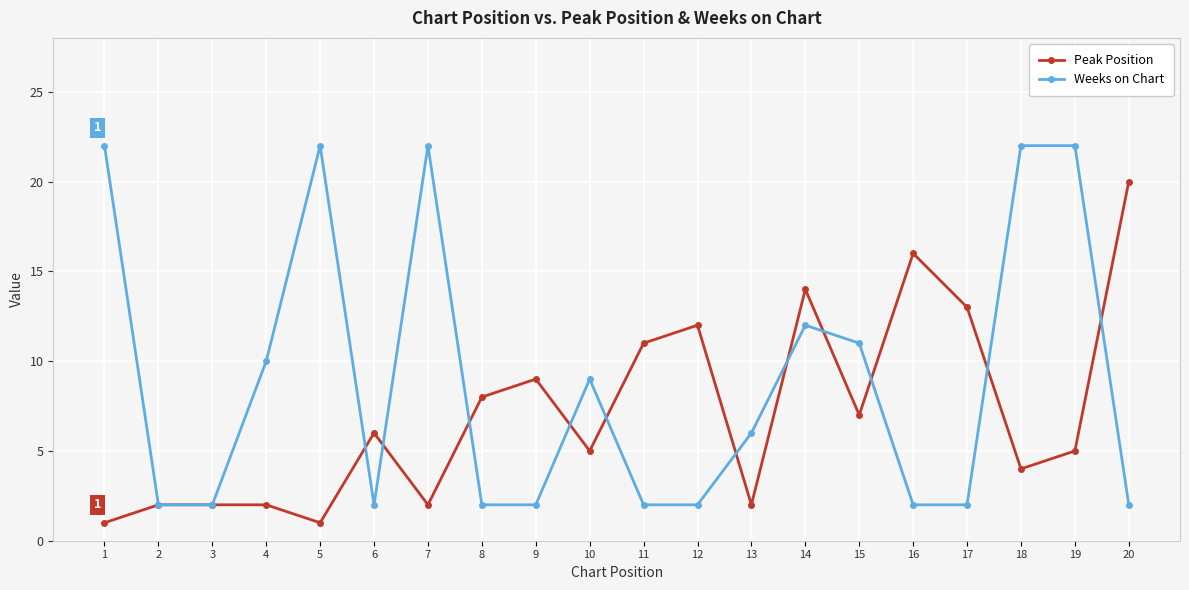

What is the value of the Weeks on Chart point at the 3rd from the left?

2